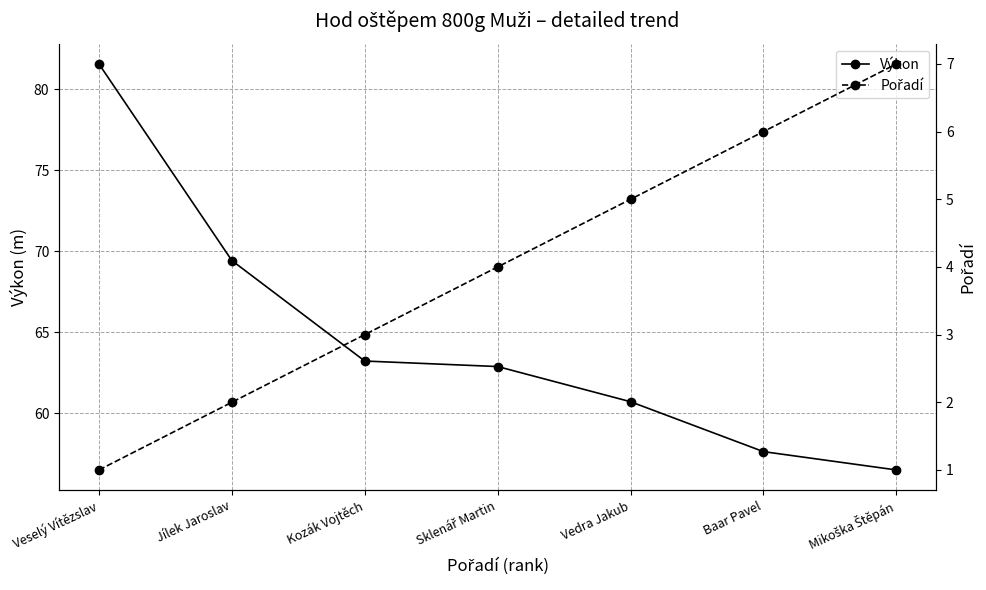

Which series has the largest range (max minus min)?

Výkon